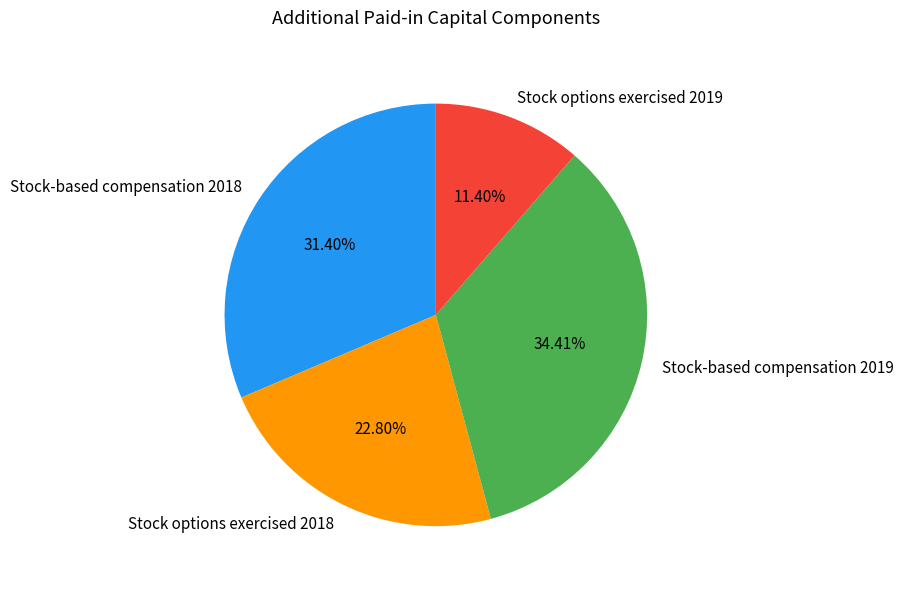

To the nearest percent, what is the combined percentage of Stock-based compensation 2019 and Stock options exercised 2019?

46%